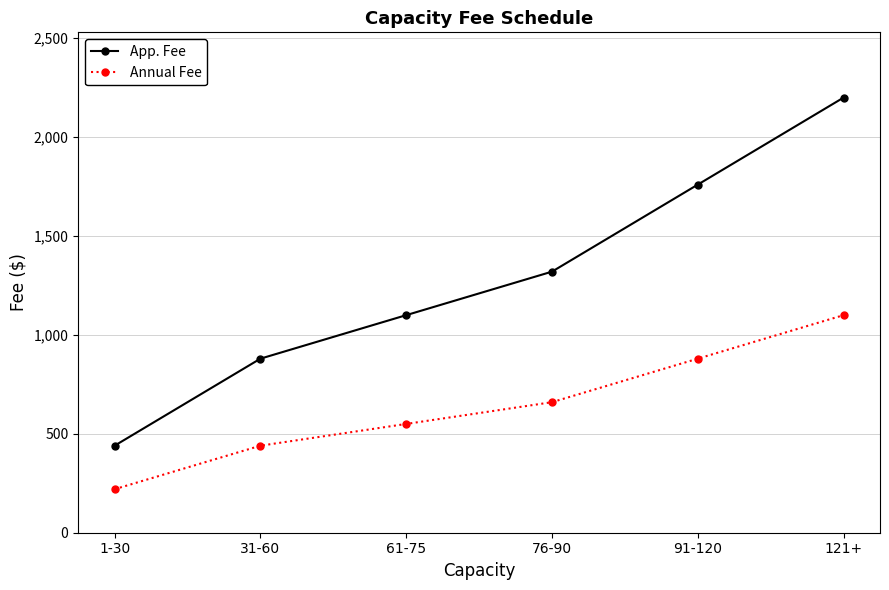

True or false: Annual Fee and App. Fee intersect in this chart.

False